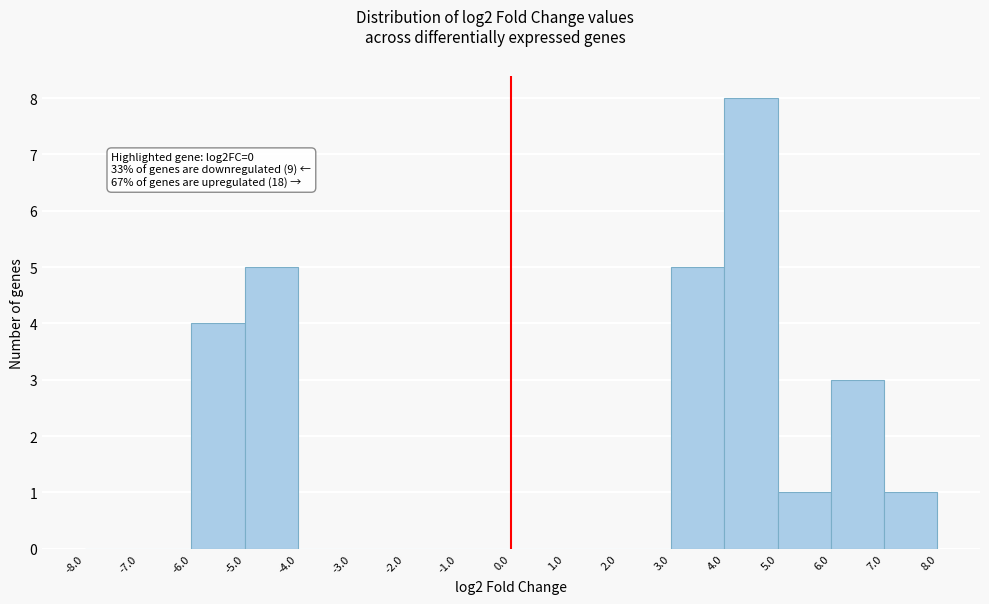

Which range on the x-axis has the tallest bar?

4.0 to 5.0